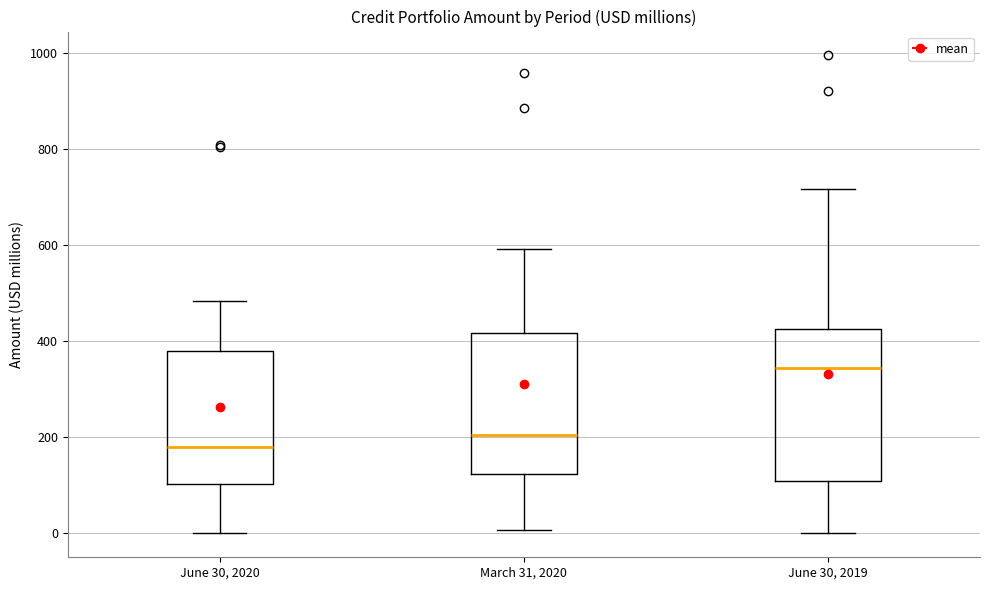

Reading left to right, read every box against the y-axis: the position of its median line, the range the box covers, and the ends of its whiskers. The values are not printed on the chart, so give them approximately, as read against the axis.

June 30, 2020: median 180, box 100 to 380, whiskers 0 to 480
March 31, 2020: median 200, box 120 to 420, whiskers 0 to 600
June 30, 2019: median 340, box 120 to 420, whiskers 0 to 720